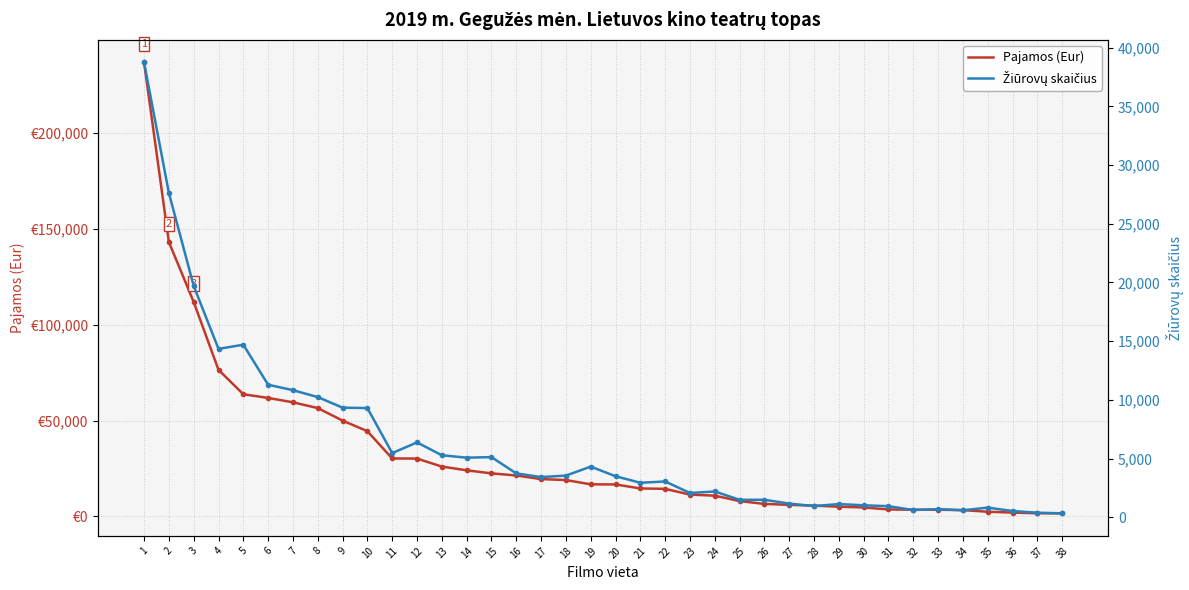

What are all the series names shown in the legend?

Pajamos (Eur), Žiūrovų skaičius